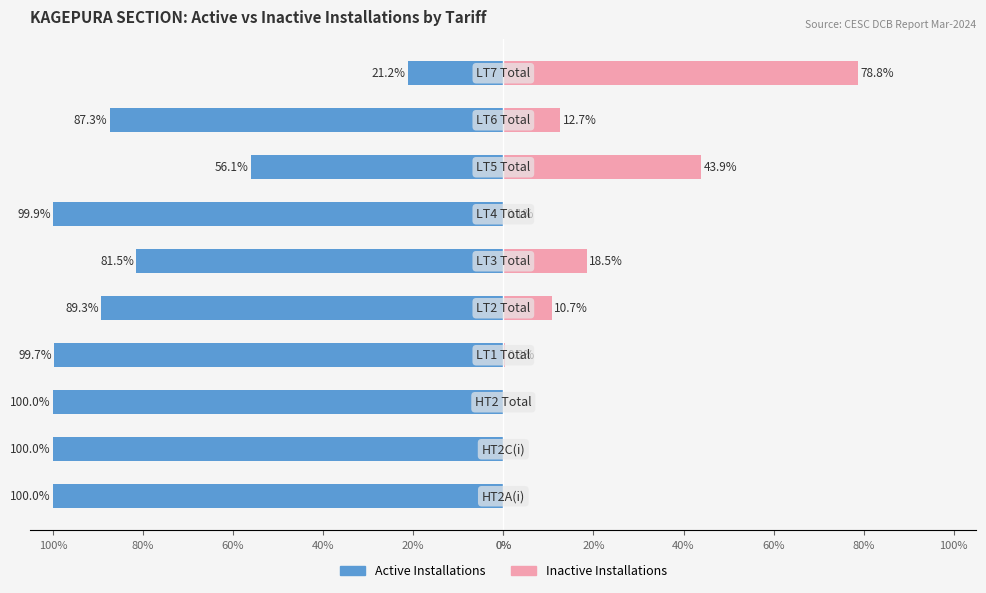

Which series changed the most between 60% and 100%?

Active Installations